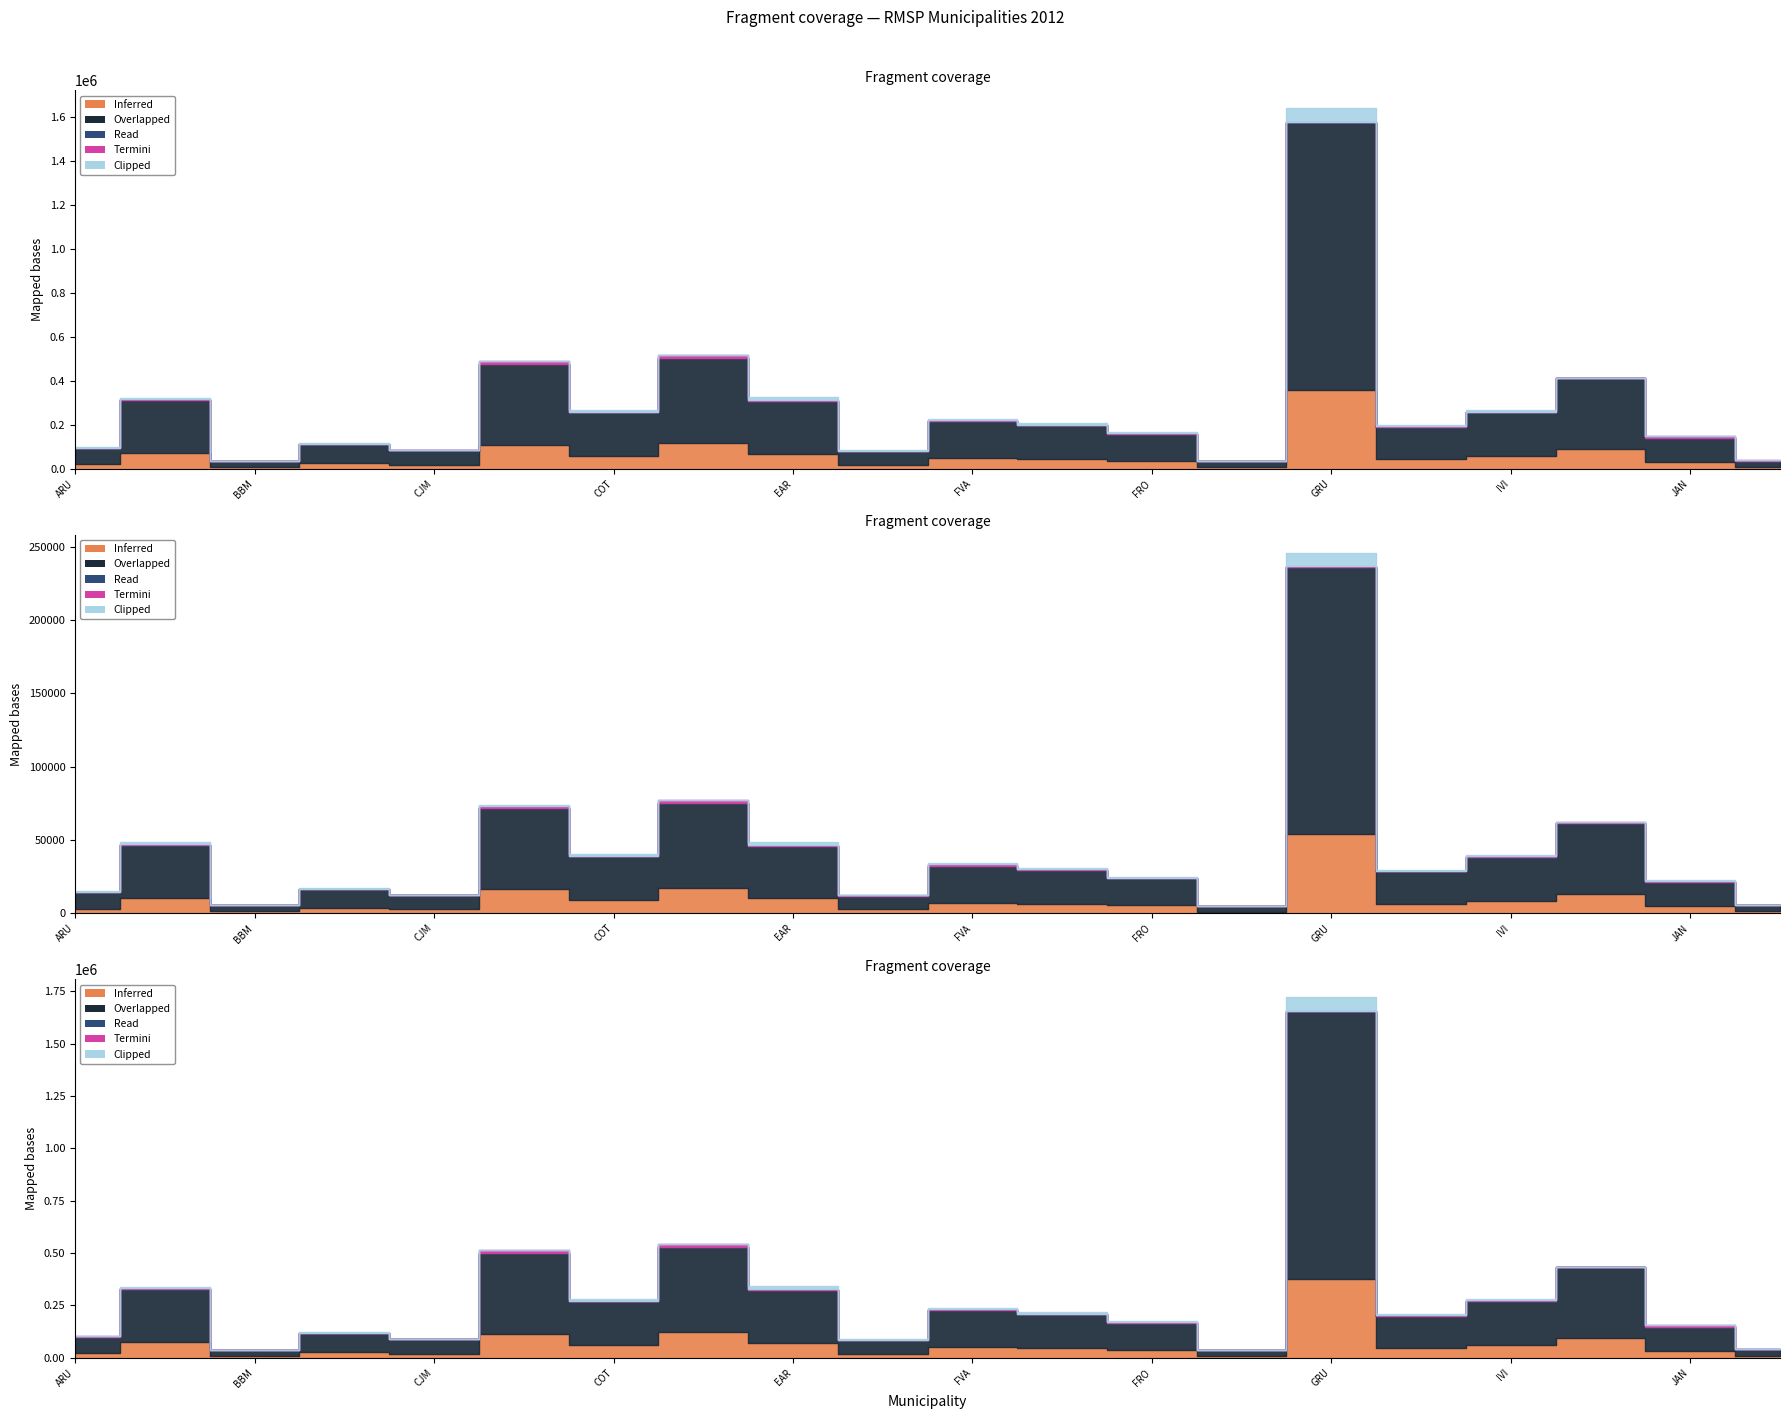

What is the total value across all series at CAI?

115682